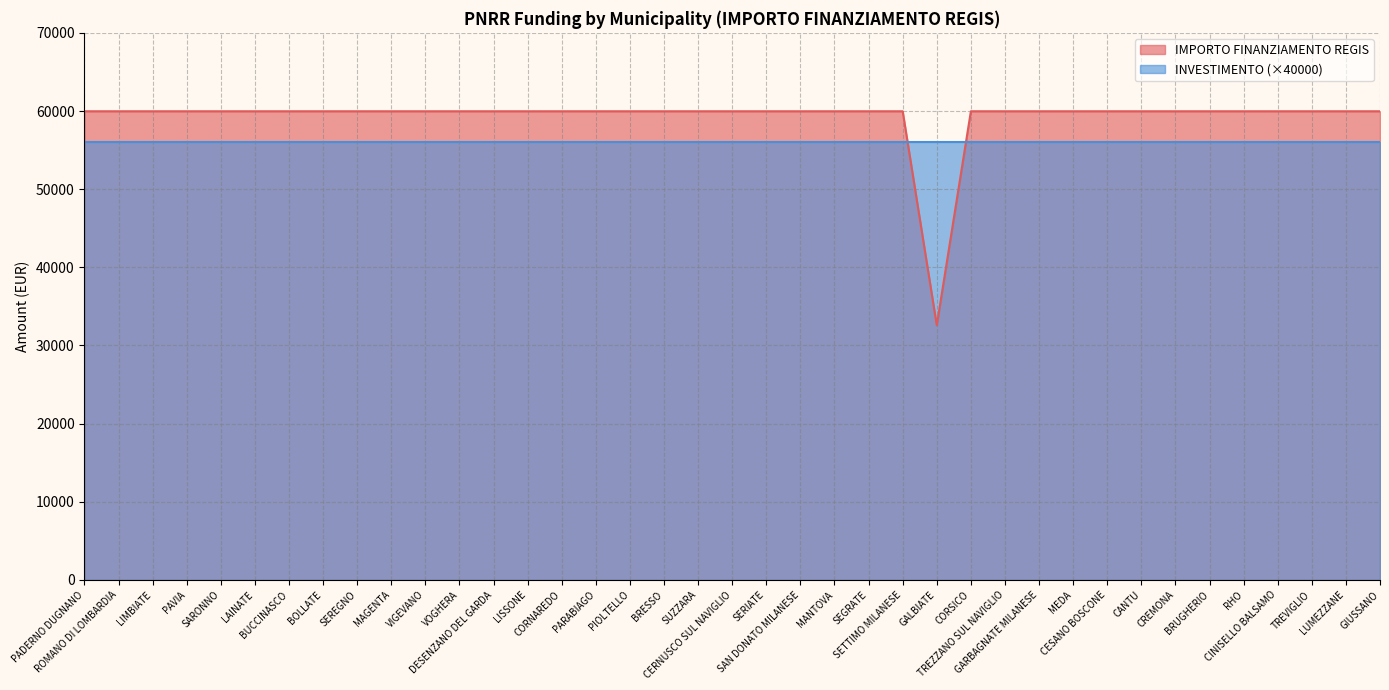

What is the label of the 36th point from the right?

PAVIA